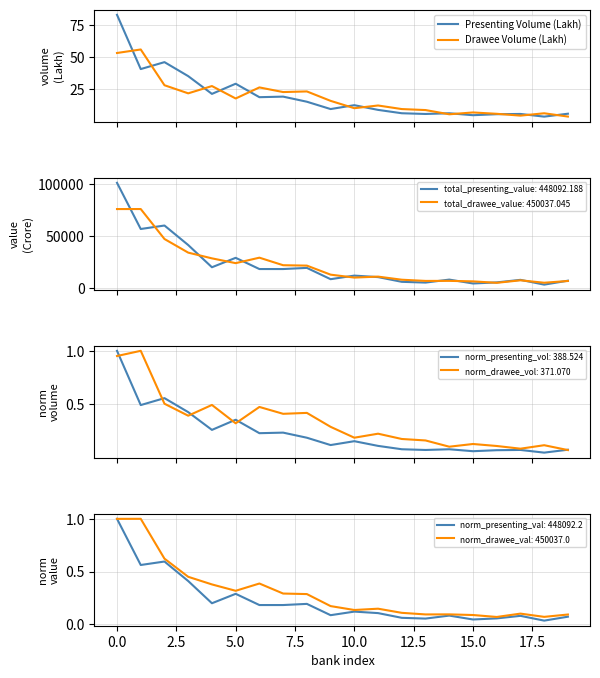

Does the chart display data point markers on the line(s)?

No